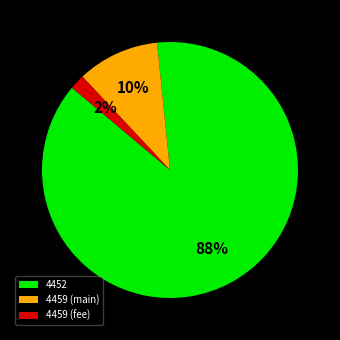

Rank the categories by value from highest to lowest.

4452, 4459 (main), 4459 (fee)